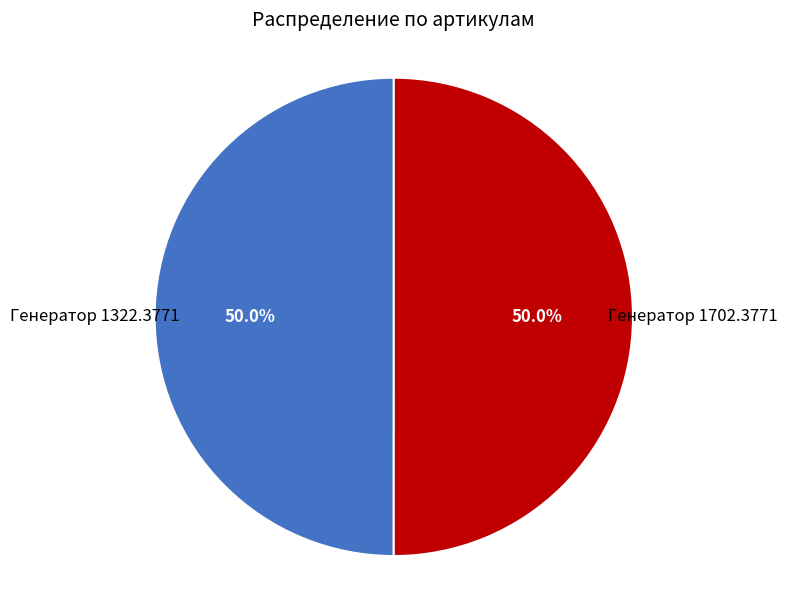

How many segments does this pie chart have?

2